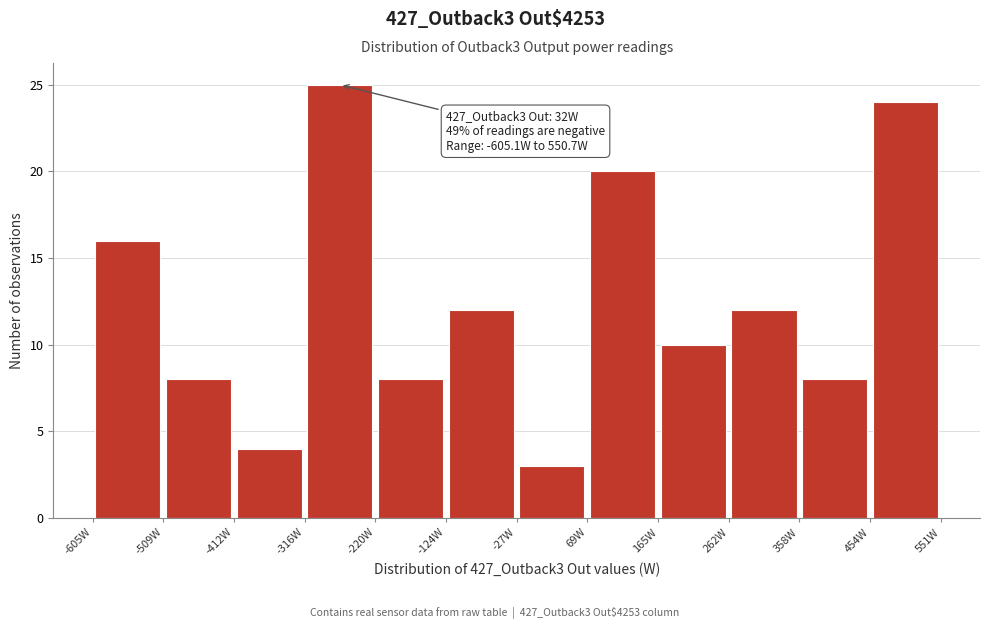

Which range on the x-axis has the tallest bar?

-320 to -220